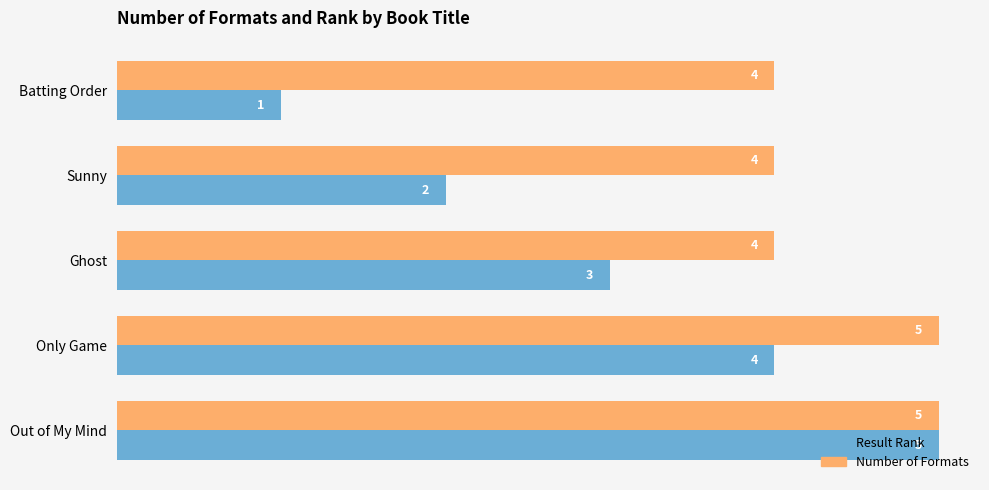

What is the difference between the second highest and minimum values in the Result Rank series?

3